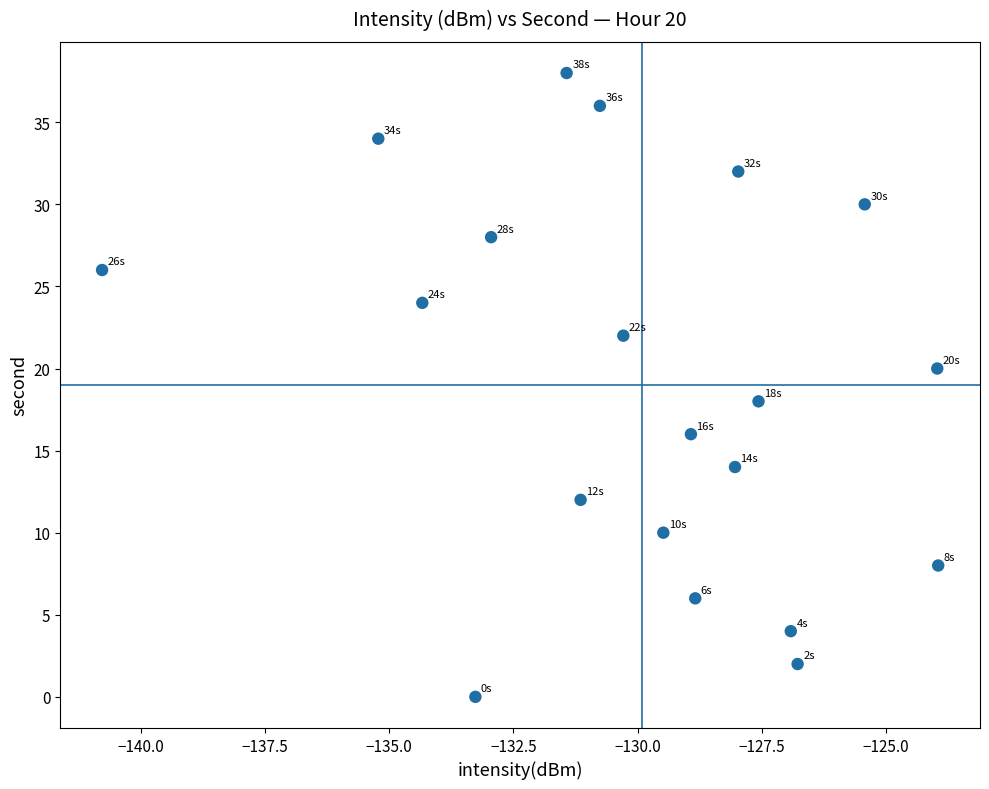

What is the range of Y values (max minus min)?

38